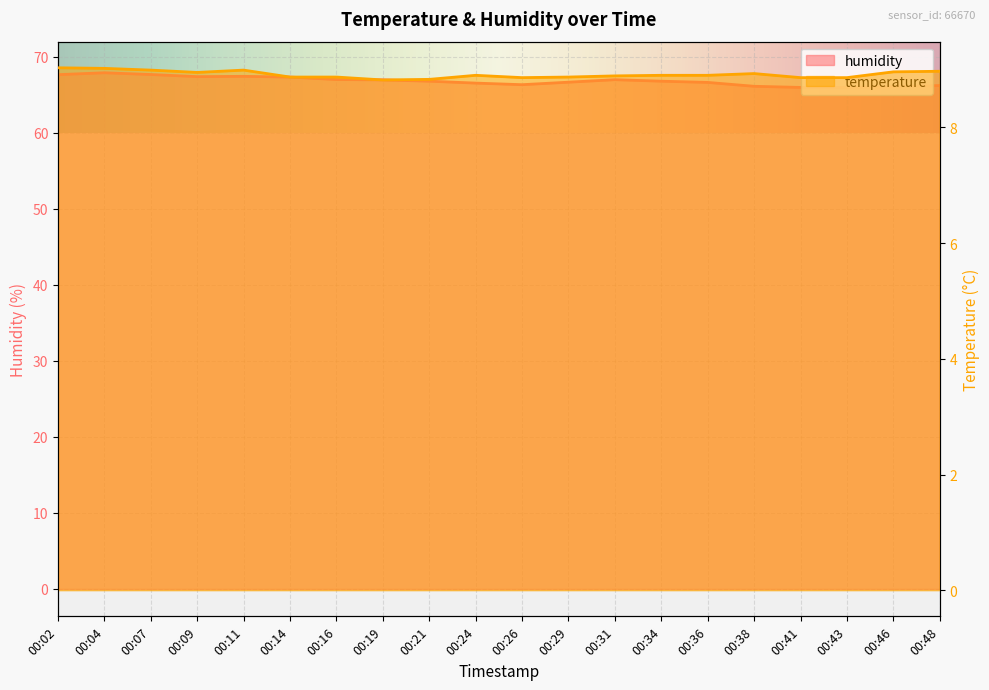

Is the value of humidity at 00:11 greater than the value of temperature at 00:21?

Yes